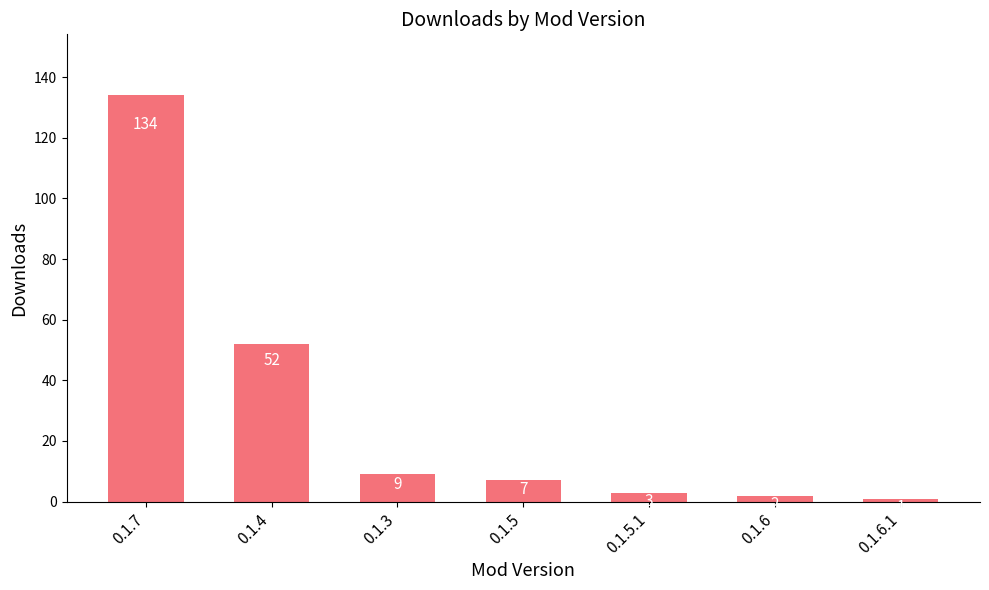

Is it true that the value at 0.1.5.1 is 3?

True